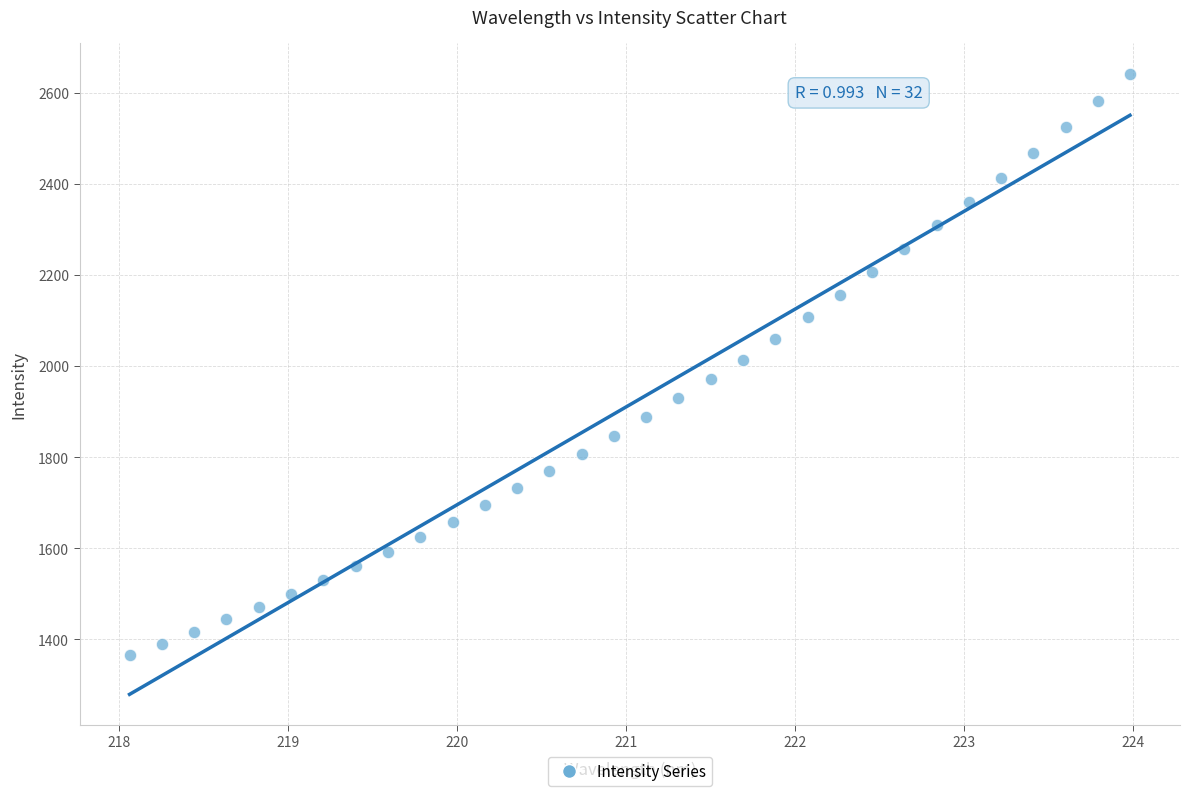

What is the range of X values (max minus min)?

5.9